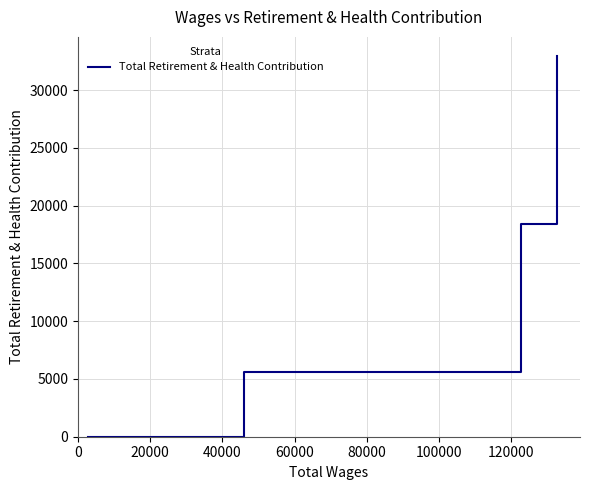

What is the greatest value displayed?

32969